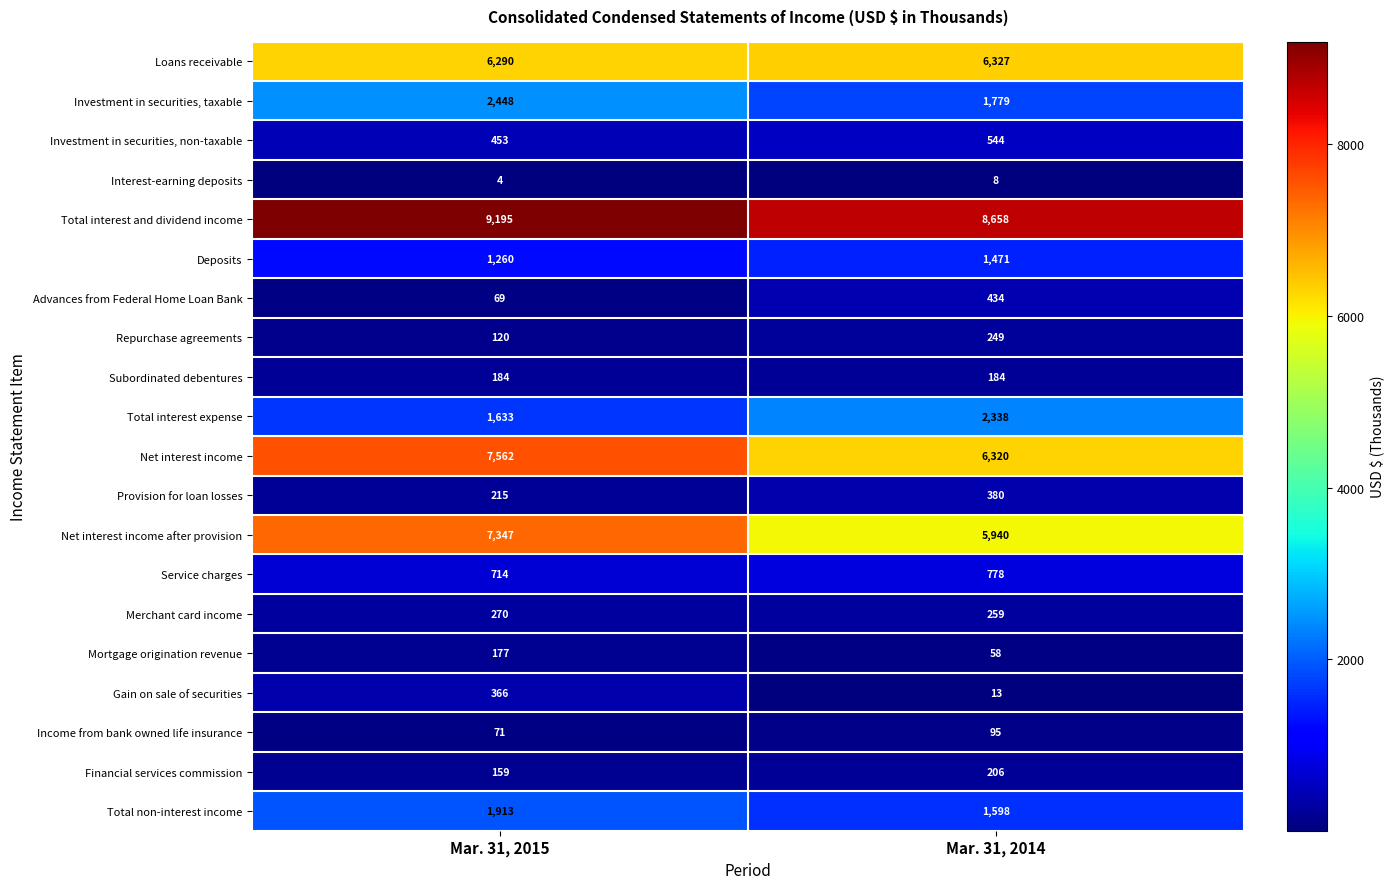

List the series in order of their peak value, lowest first.

Interest-earning deposits, Income from bank owned life insurance, Mortgage origination revenue, Subordinated debentures, Financial services commission, Repurchase agreements, Merchant card income, Gain on sale of securities, Provision for loan losses, Advances from Federal Home Loan Bank, Investment in securities, non-taxable, Service charges, Deposits, Total non-interest income, Total interest expense, Investment in securities, taxable, Loans receivable, Net interest income after provision, Net interest income, Total interest and dividend income